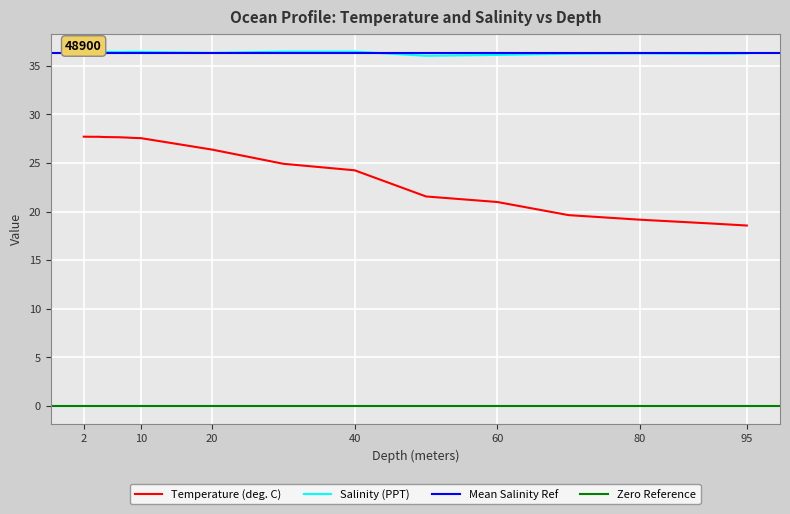

What is the difference between the maximum and minimum values in the Temperature series?

9.1